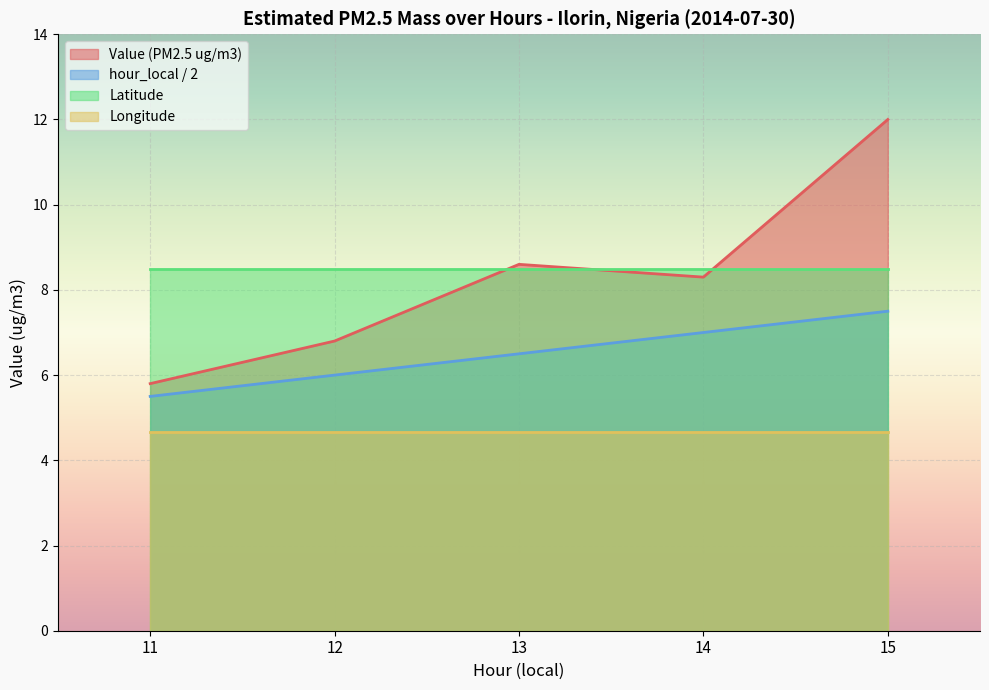

At which category is the sum across all series the highest?

15